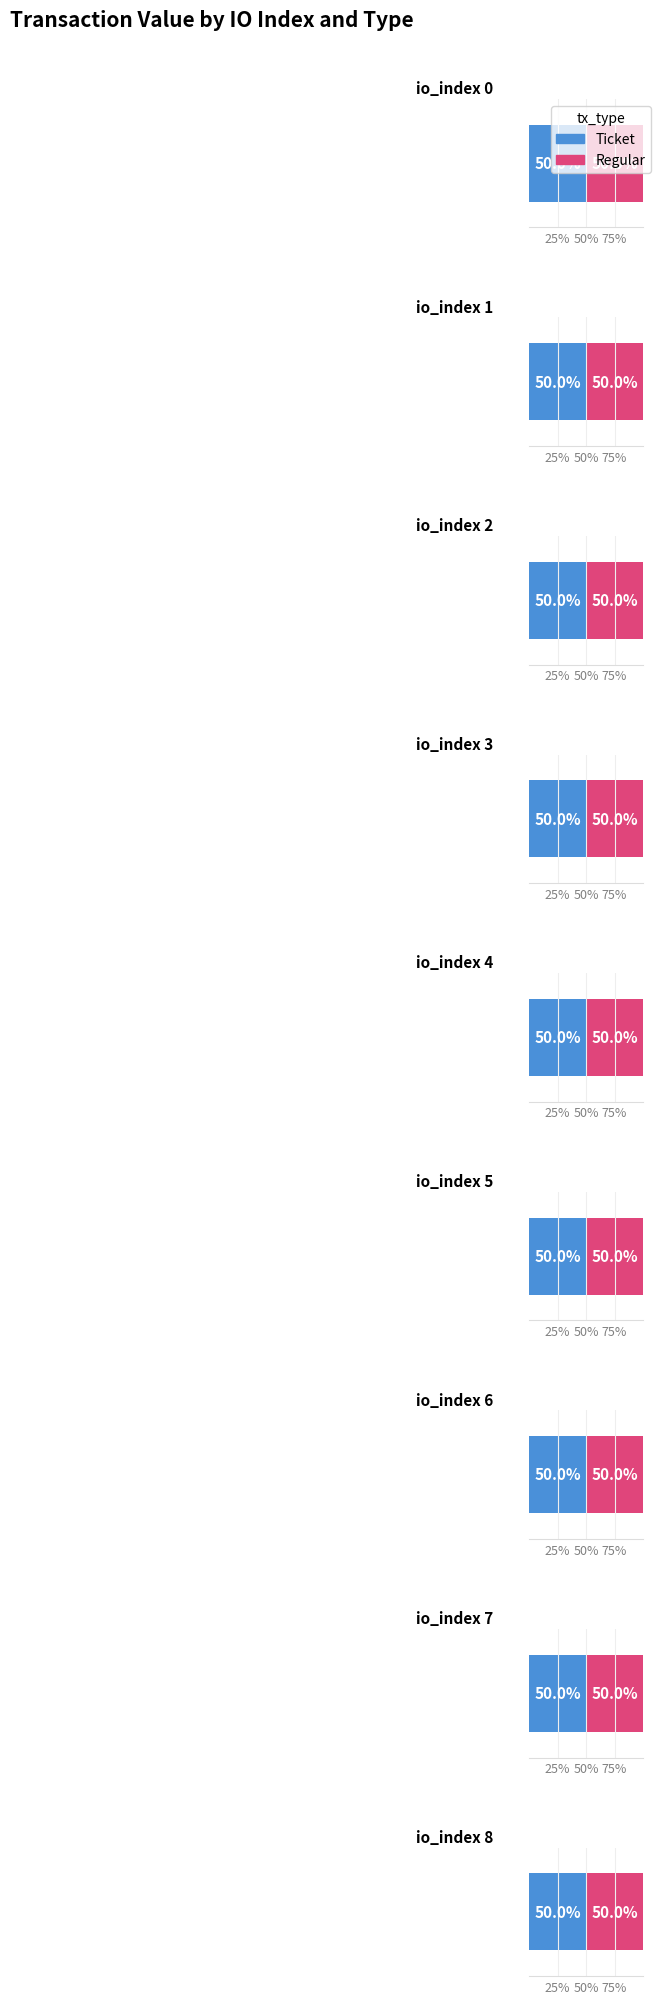

Which has a higher value, io_index 2 or io_index 4?

io_index 2